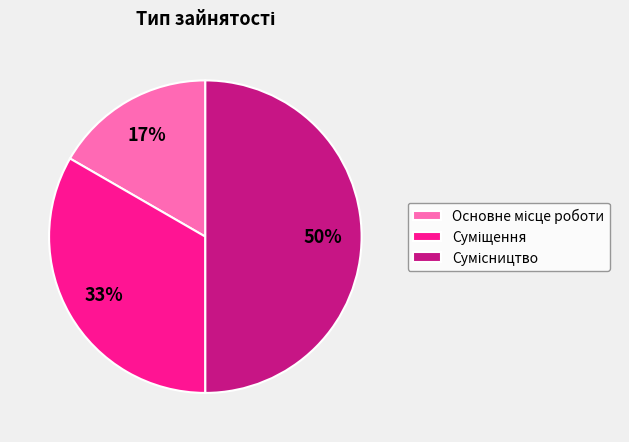

To the nearest percent, what is the average slice percentage?

33%